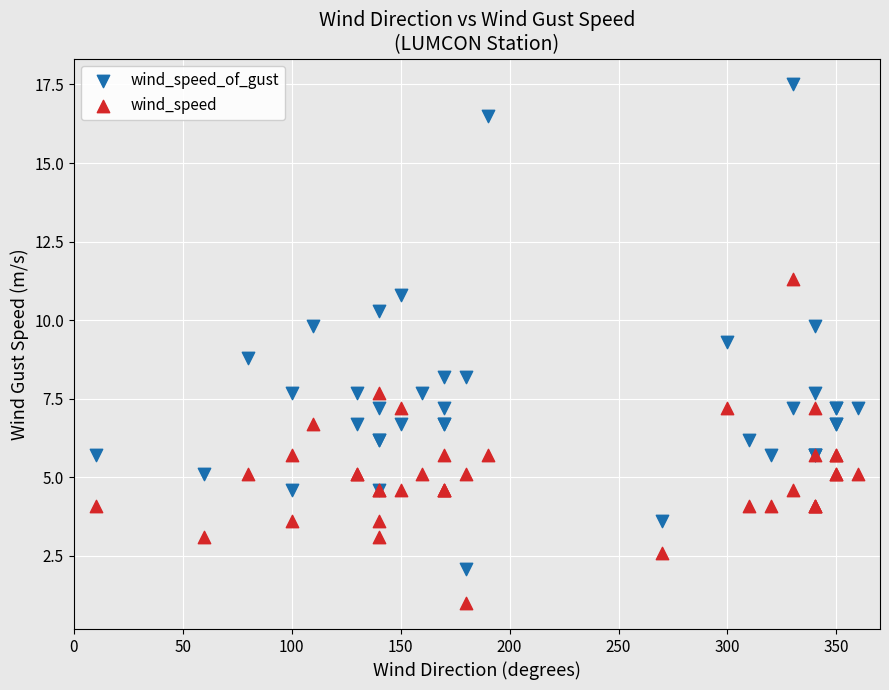

Which series reaches the minimum Y coordinate?

wind_speed